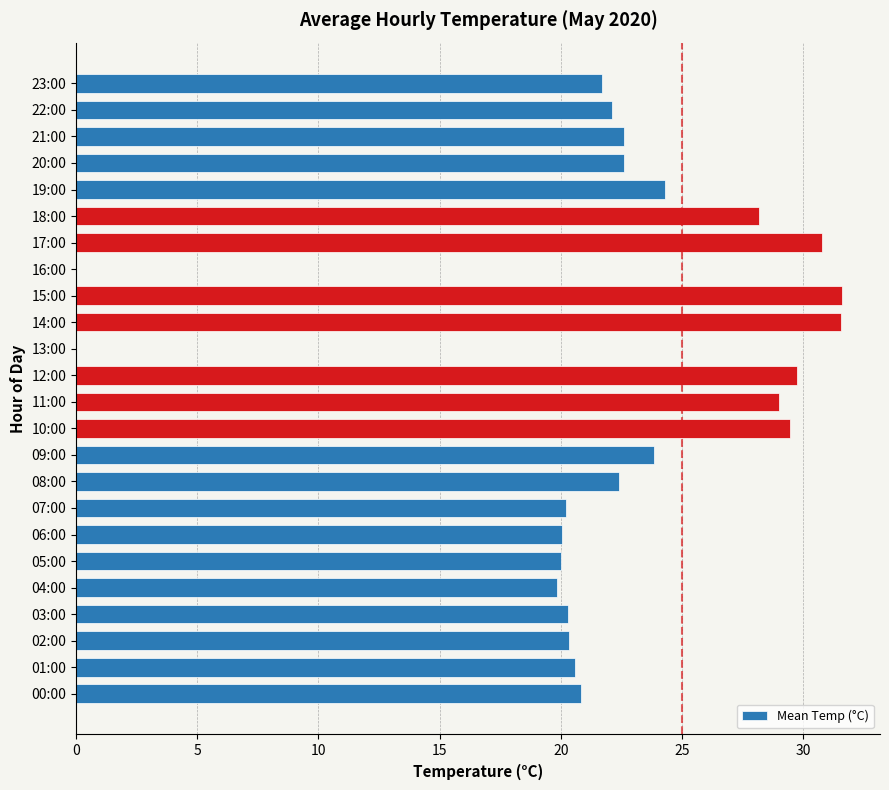

What is the greatest value displayed?

31.6